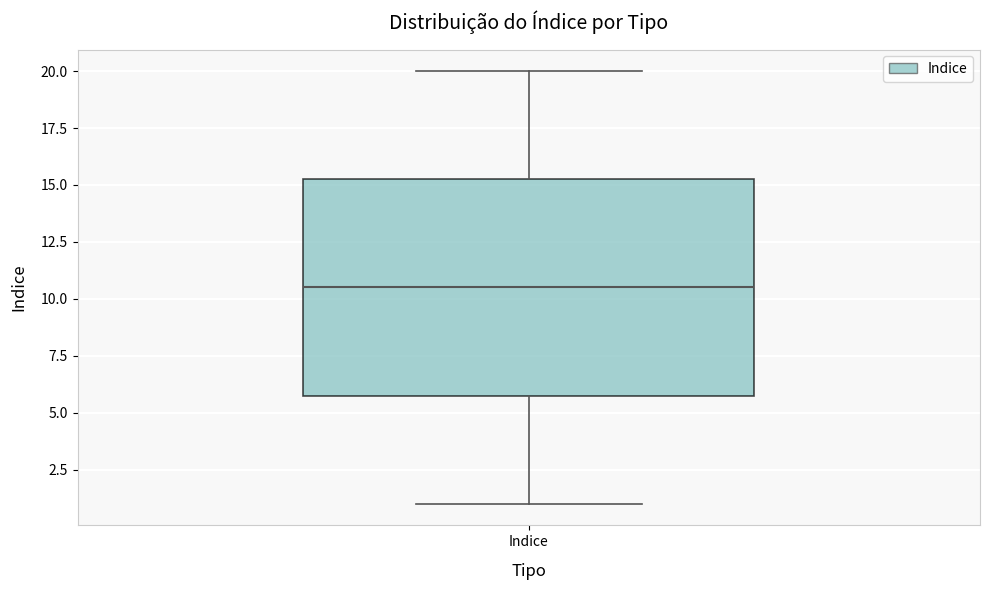

Read this box plot against the y-axis: the position of the median line, the range covered by the box, and the ends of both whiskers. The values are not printed on the chart, so give them approximately, as read against the axis.

median 10.5, box 6.0 to 15.5, whiskers 1.0 to 20.0